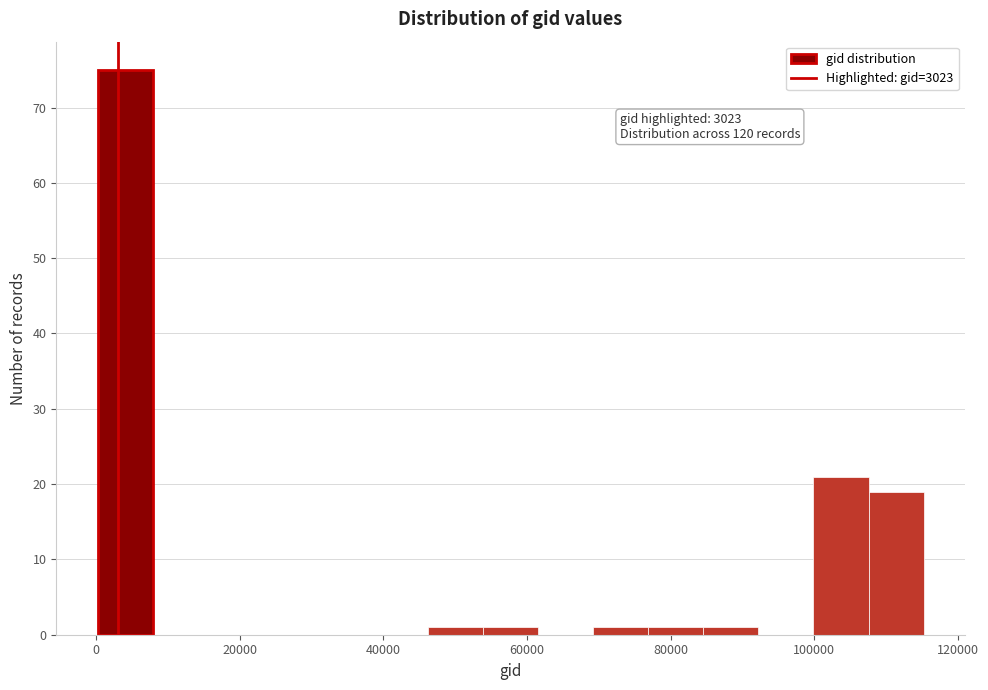

Read against the x-axis, roughly where is the centre of the tallest bar?

4000